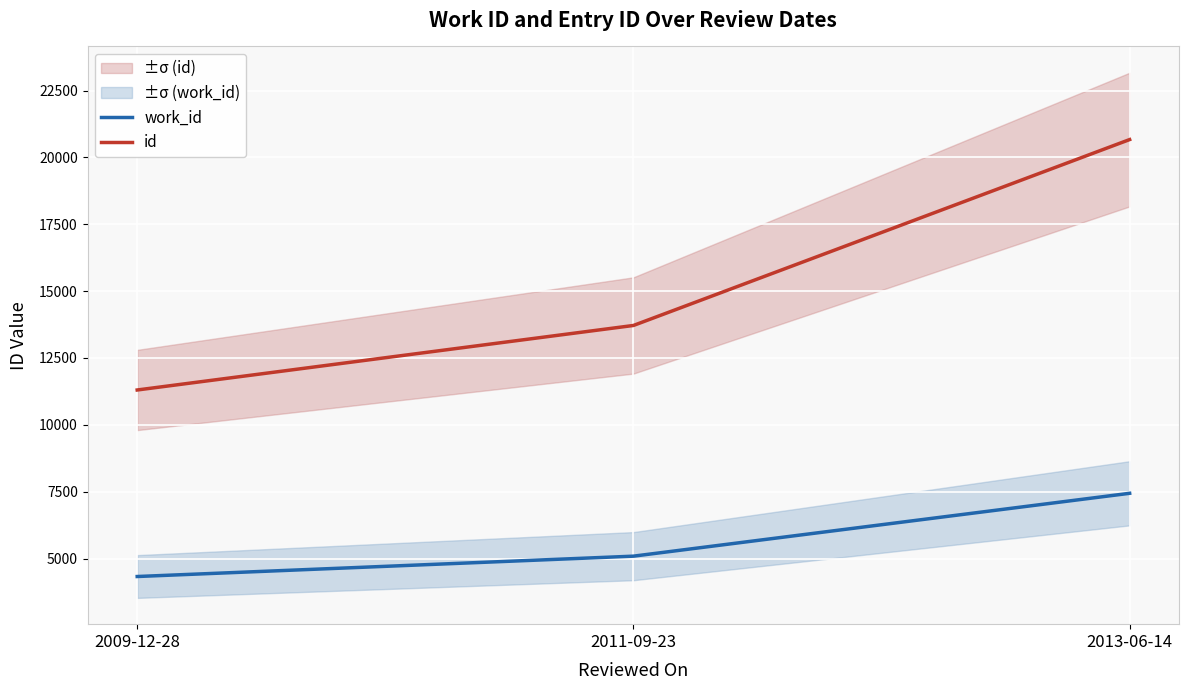

At which category is the sum across all series the highest?

2013-06-14